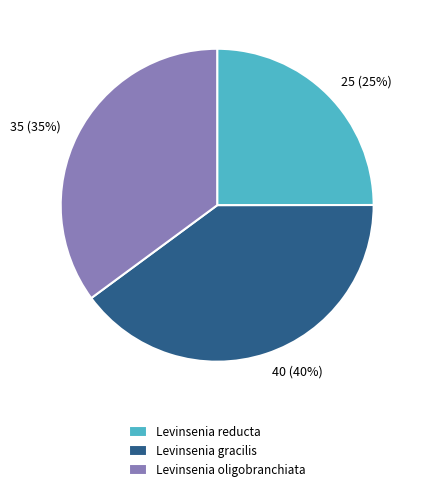

How many slices are in this pie chart?

3